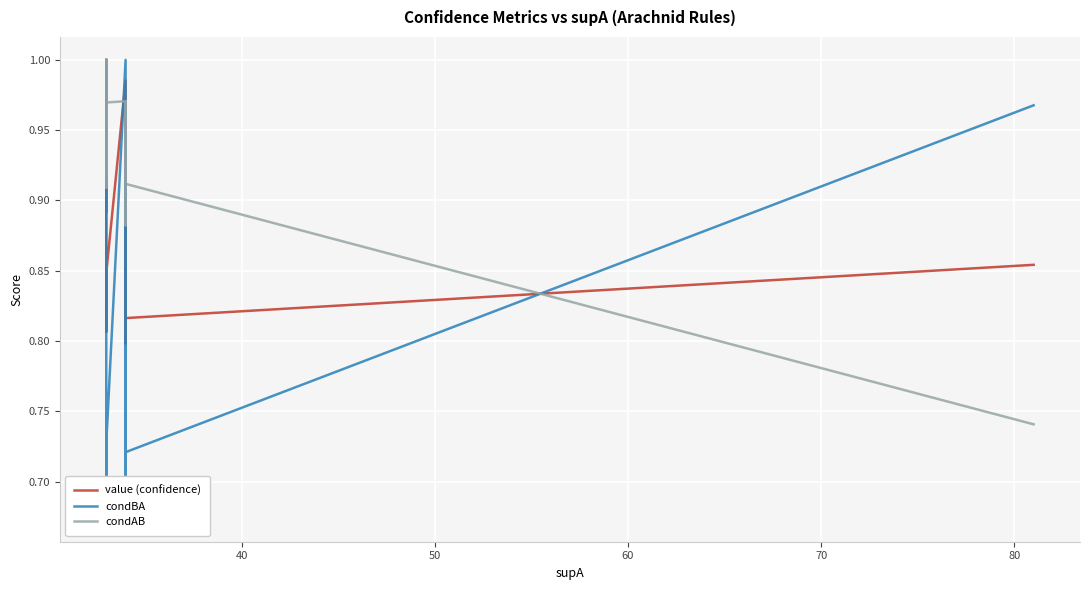

Rank the series by their maximum value, from lowest to highest.

value (confidence), condBA, condAB